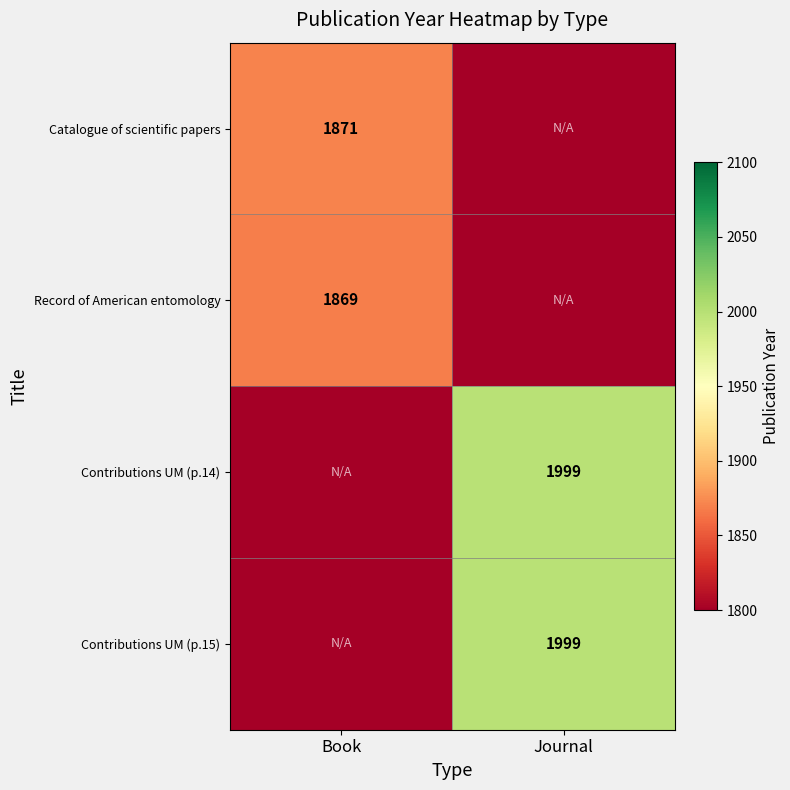

True or false: Record of American entomology has a value of 1869 at Book.

True